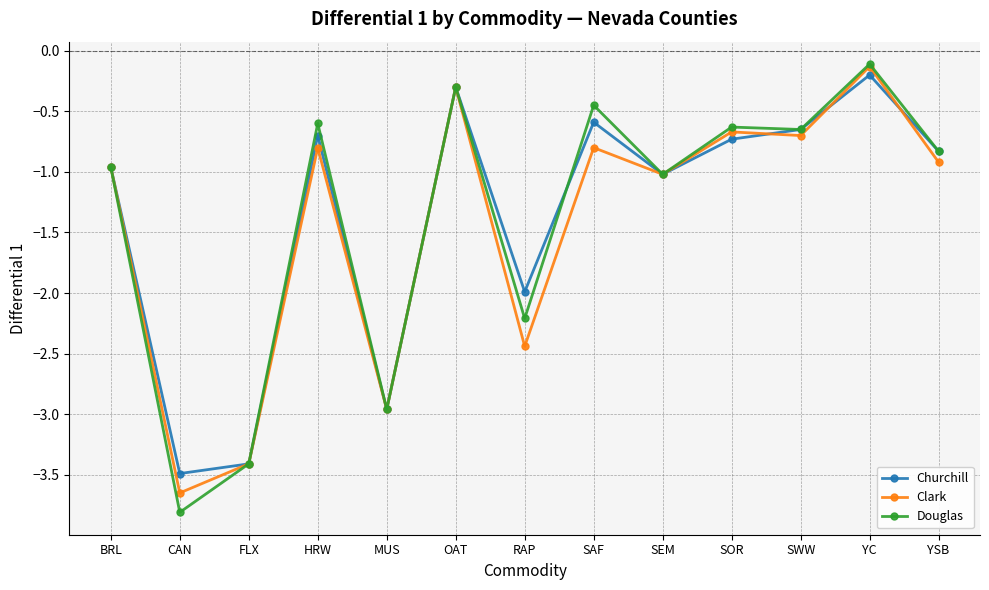

How many categories are shown in the chart?

13